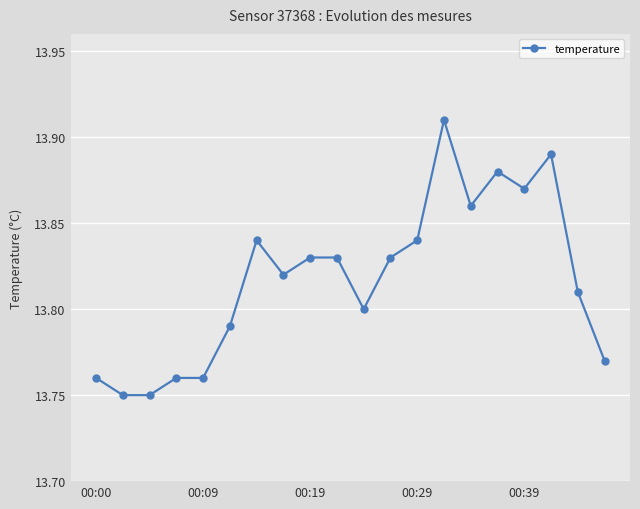

How many values are between 13 and 14?

20